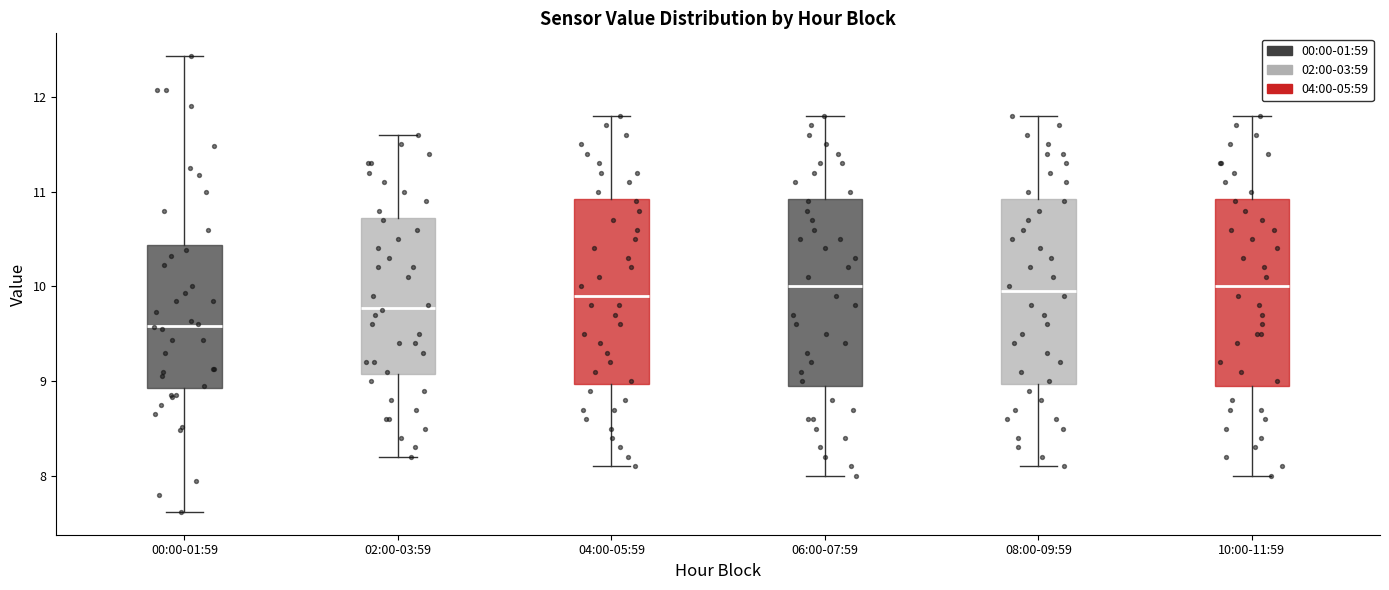

Where is the upper edge of the box for 08:00-09:59 on the y-axis? The values are not printed on the chart, so give them approximately, as read against the axis.

10.9